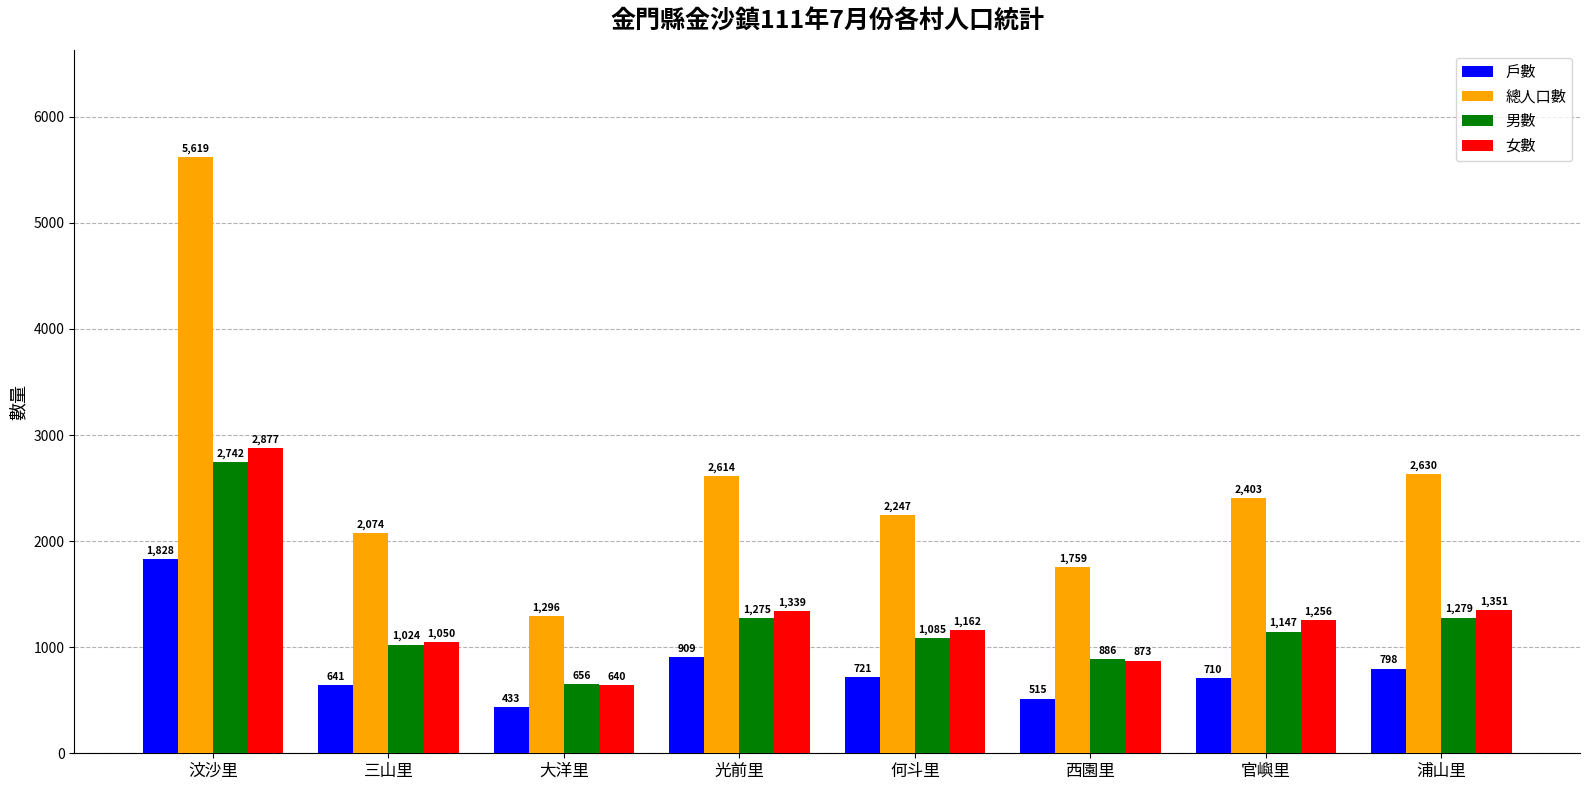

Is it true that 女數 equals 640 at 大洋里?

True